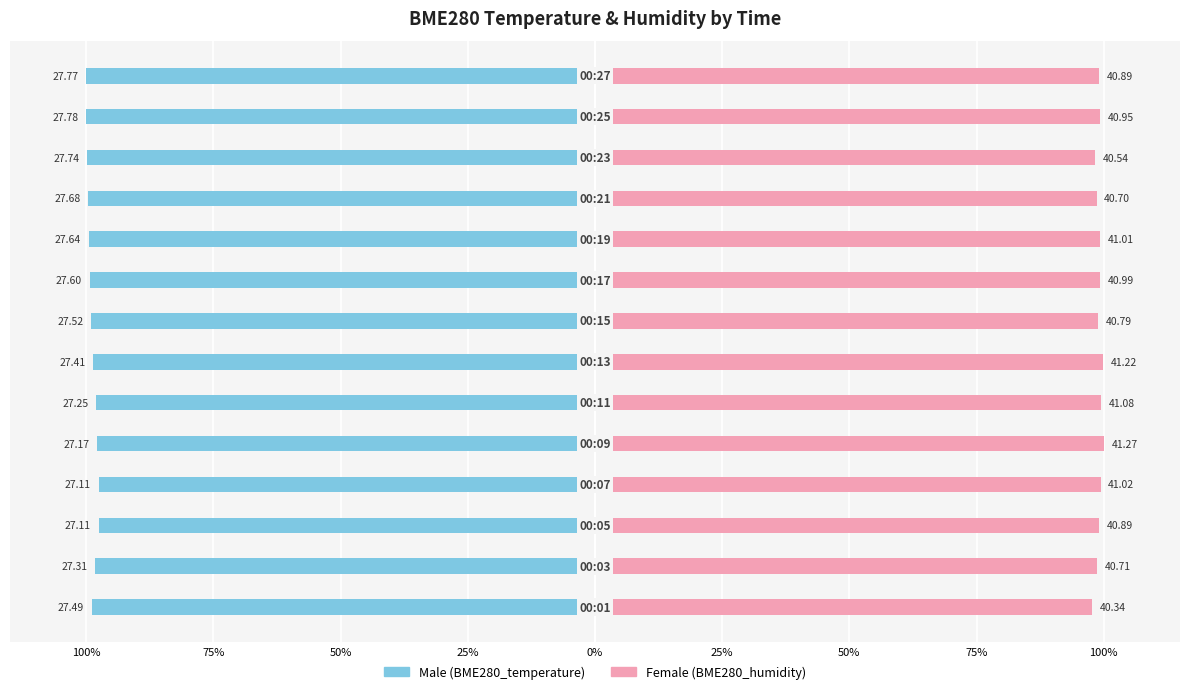

How many bars are there in each group?

2